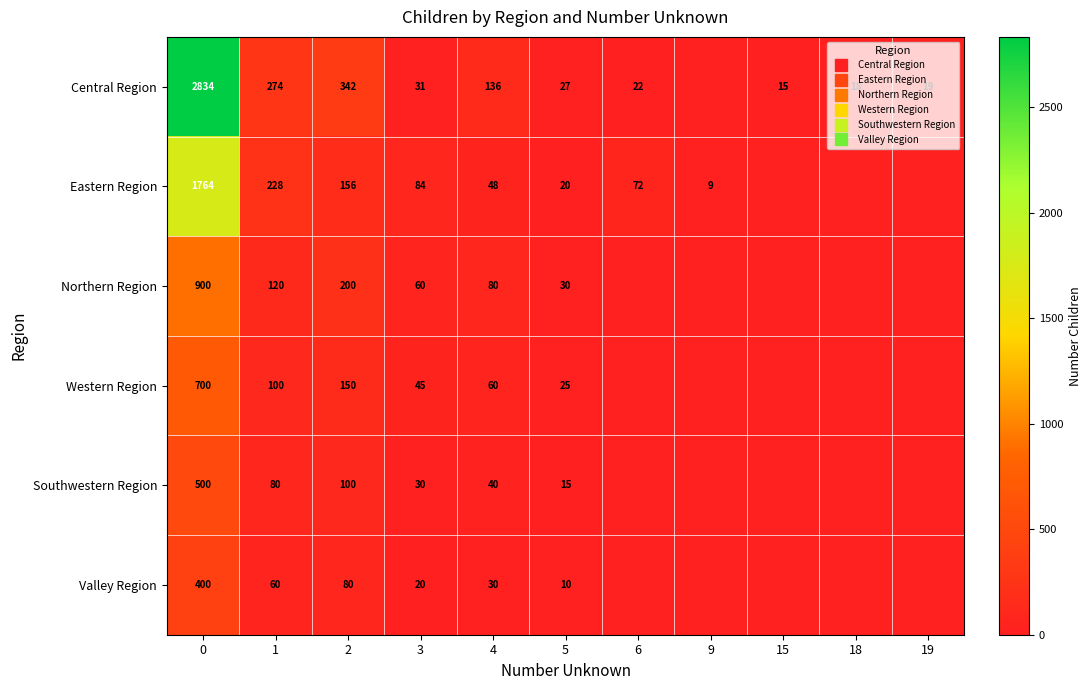

Where is Southwestern Region nearest to the value 250?

2